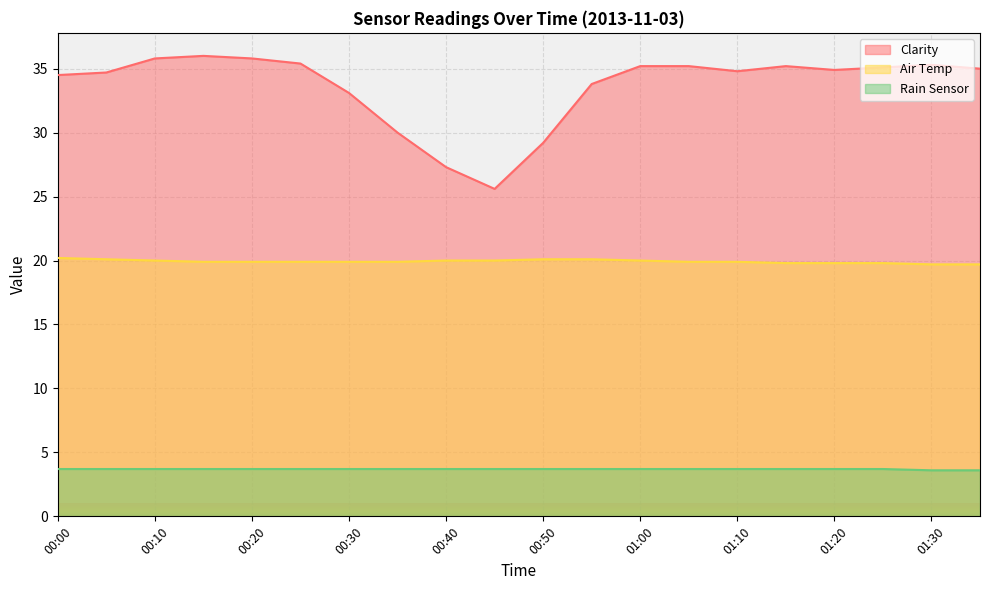

What is the minimum value for Air Temp?

19.7